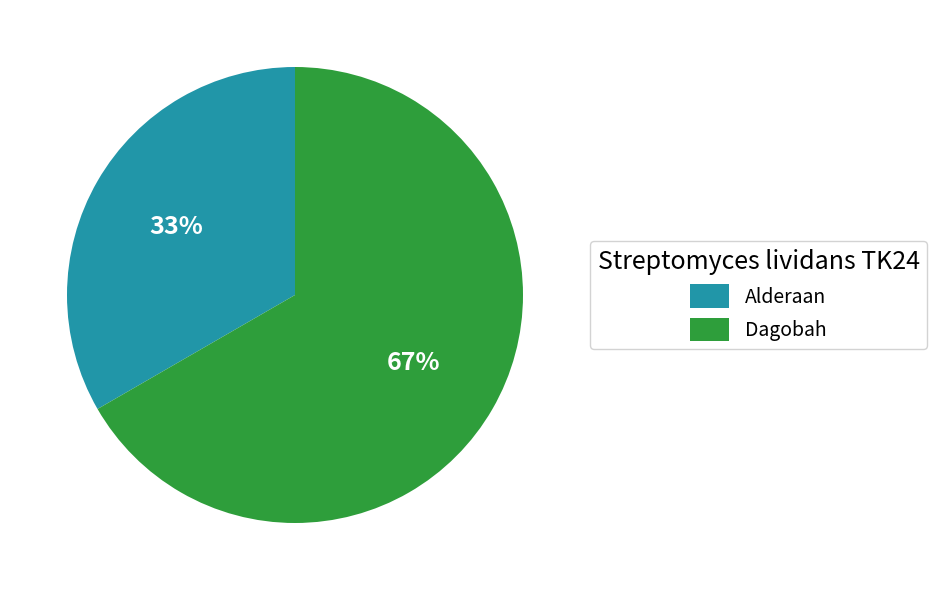

What is the ratio of the value at Dagobah to the value at Alderaan?

2.0